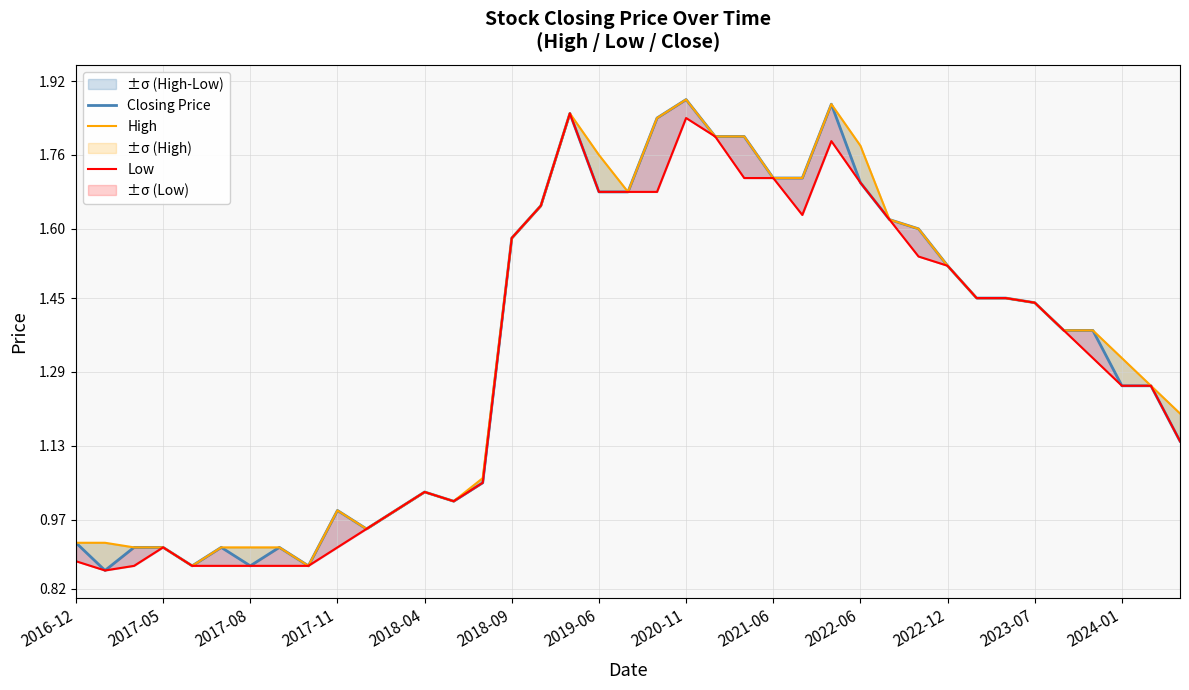

True or false: Low and Closing Price cross at least once.

False